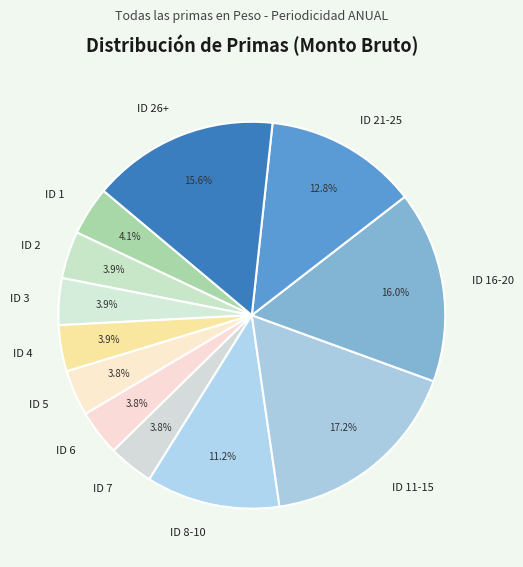

What is the total percentage of ID 26+ and ID 5?

19.4%